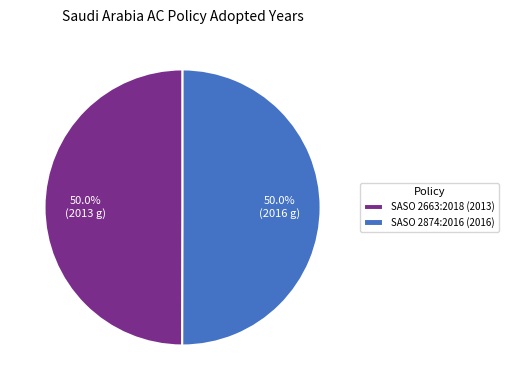

What portion of the pie excludes SASO 2874:2016 (2016)?

50.0%